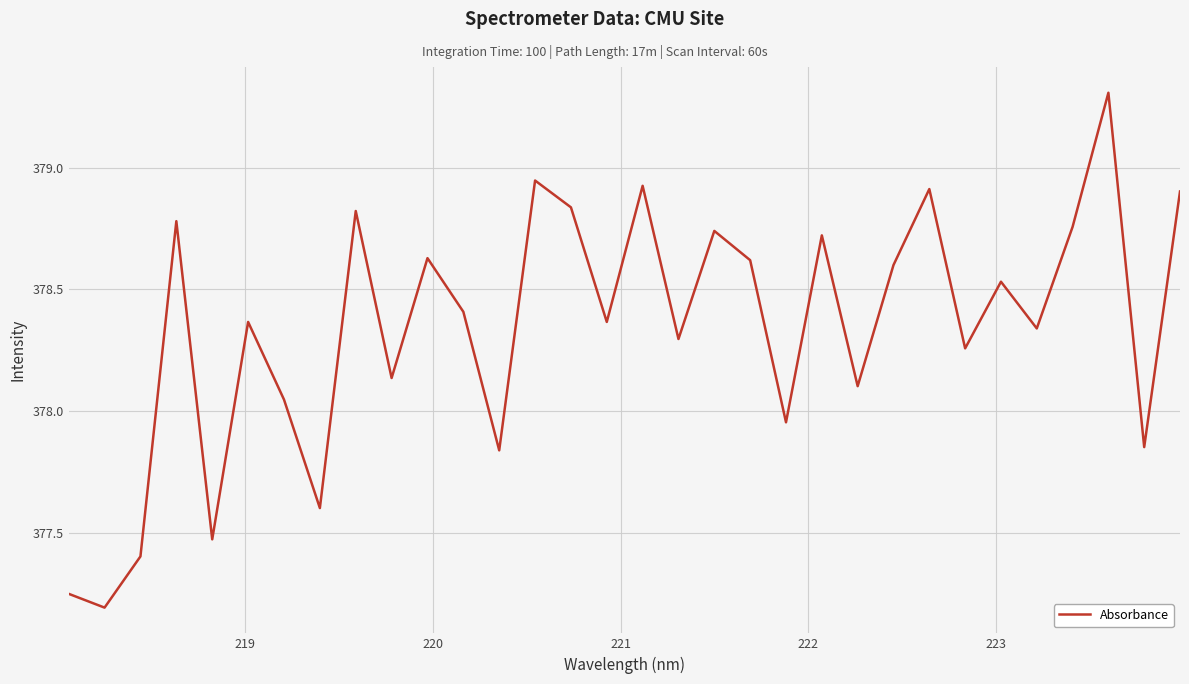

What is the maximum value shown in the chart?

379.3